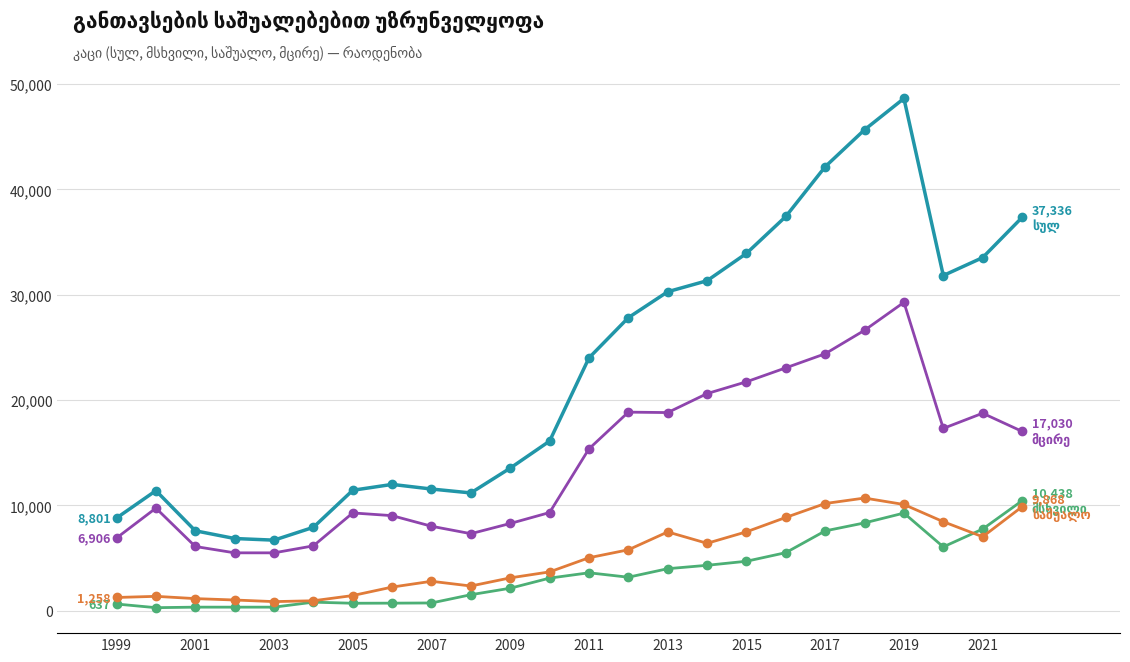

What is the greatest value displayed?

48634.0